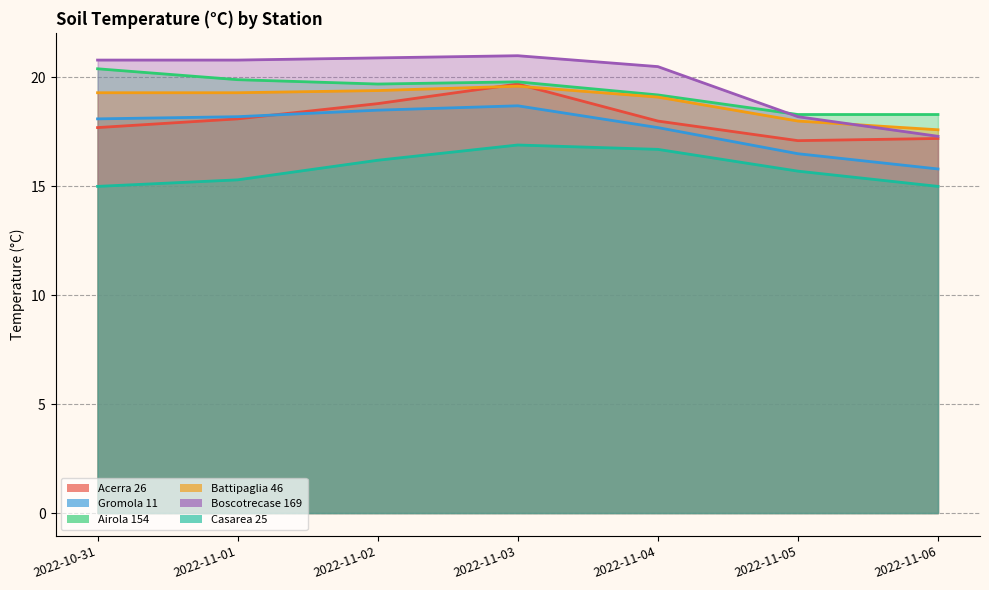

Reading left to right, extract all data points from this chart.

Acerra 26: 17.7	18.1	18.8	19.7	18.0	17.1	17.2
Gromola 11: 18.1	18.2	18.5	18.7	17.7	16.5	15.8
Airola 154: 20.4	19.9	19.7	19.8	19.2	18.3	18.3
Battipaglia 46: 19.3	19.3	19.4	19.6	19.1	18.0	17.6
Boscotrecase 169: 20.8	20.8	20.9	21.0	20.5	18.2	17.3
Casarea 25: 15.0	15.3	16.2	16.9	16.7	15.7	15.0